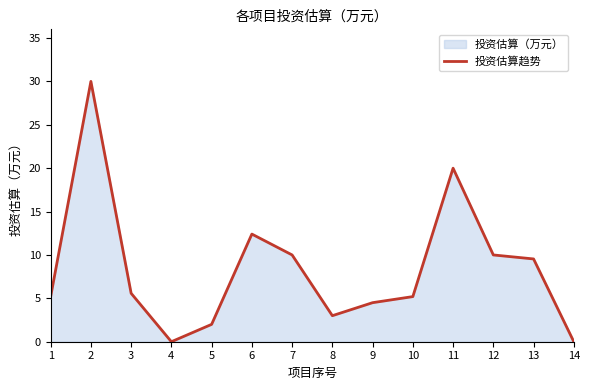

Is it true that the value at 6 is 16.4?

False